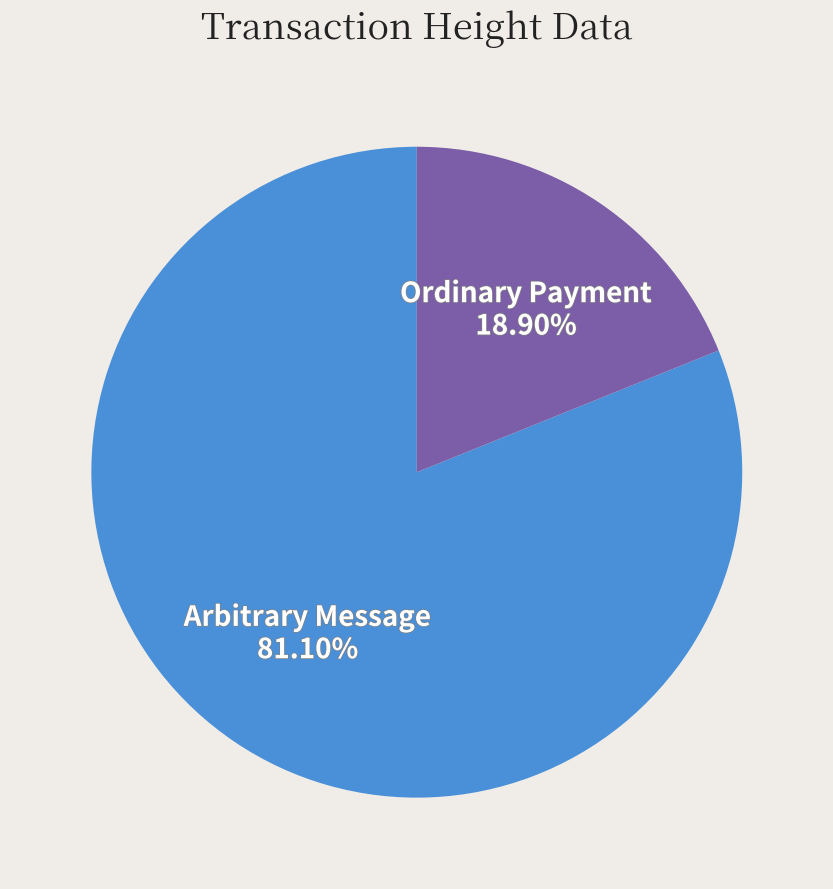

Rank the categories by value from lowest to highest.

Ordinary Payment, Arbitrary Message